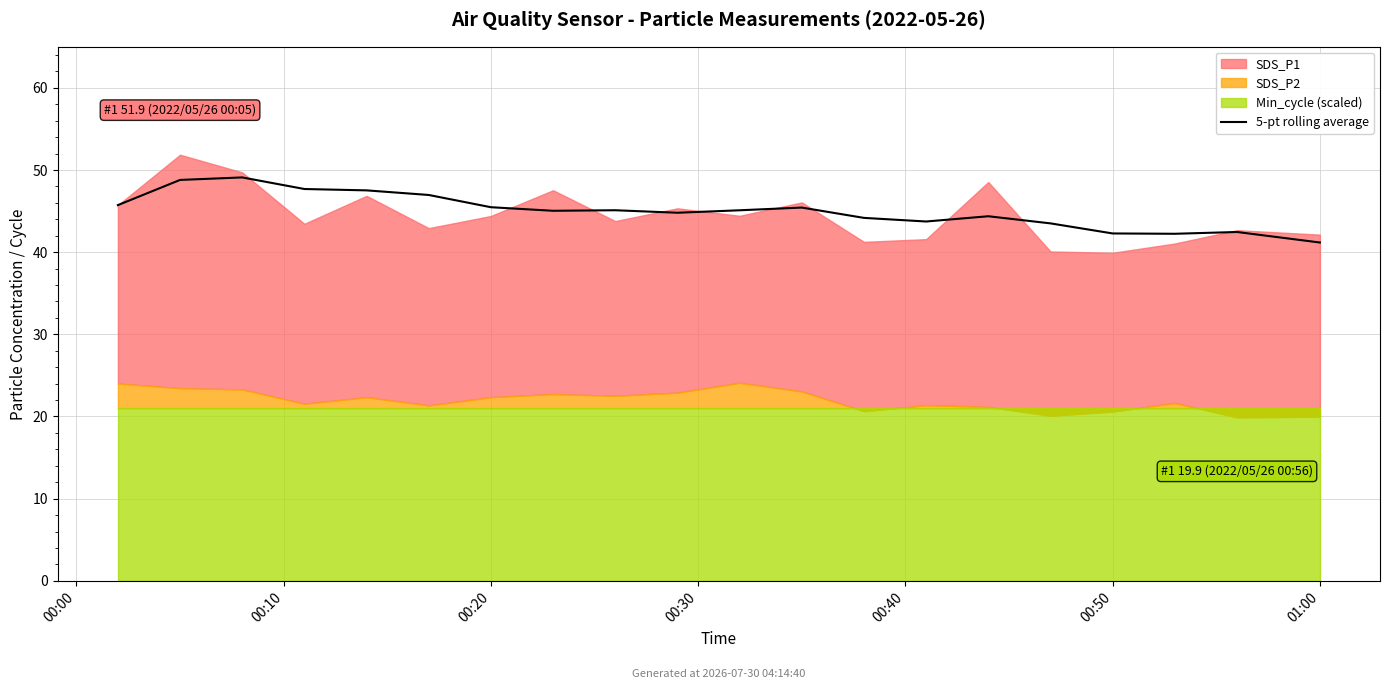

What is the maximum value for 5-pt rolling average?

49.1